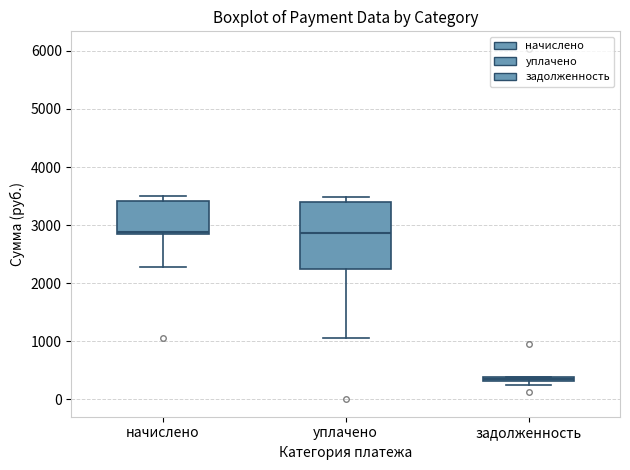

Comparing the boxes themselves (not the whiskers), which one is the tallest?

уплачено